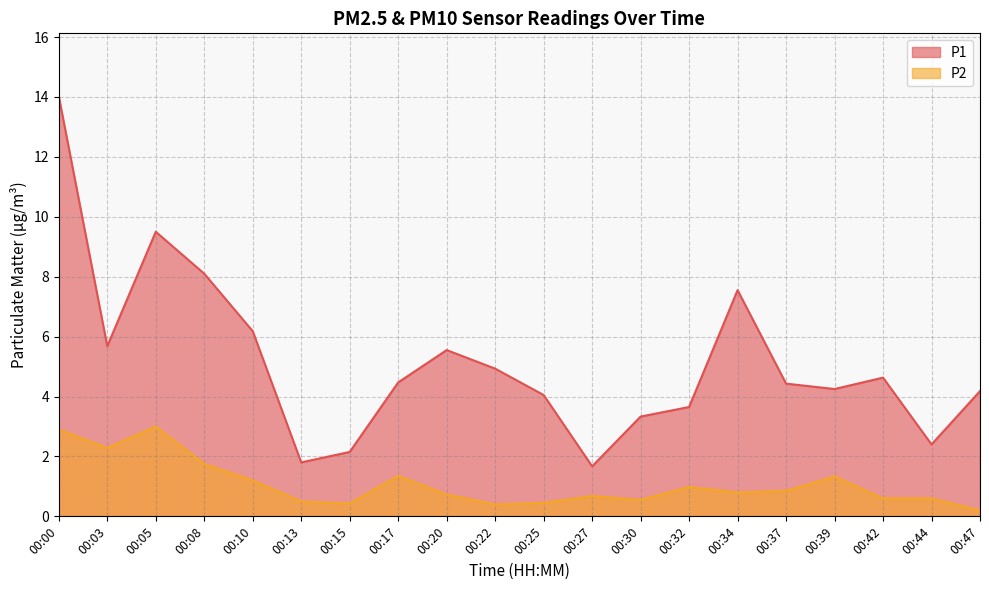

Between 00:15 and 00:42, which is larger?

00:42